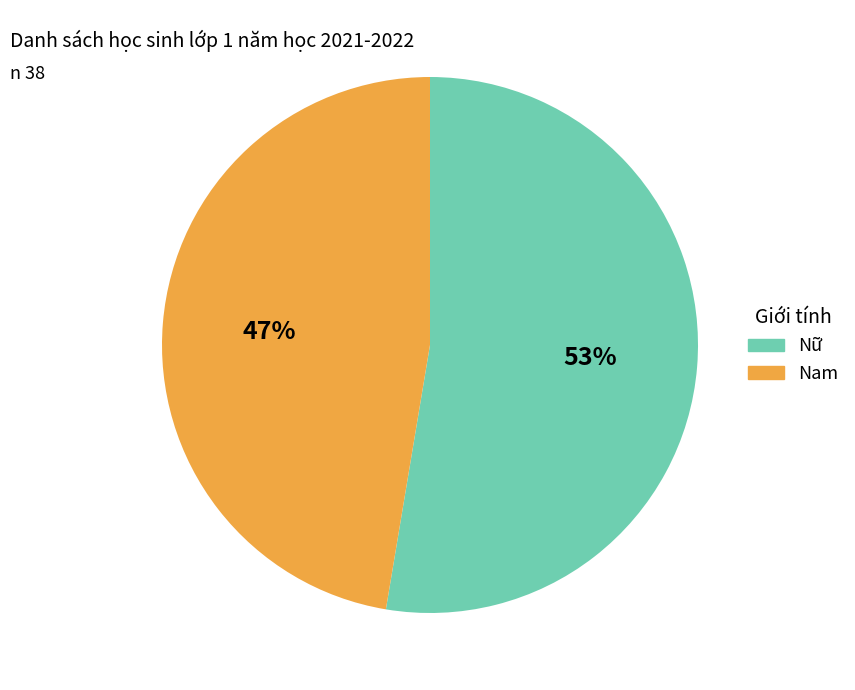

True or false: Nữ accounts for 39% of the total.

False